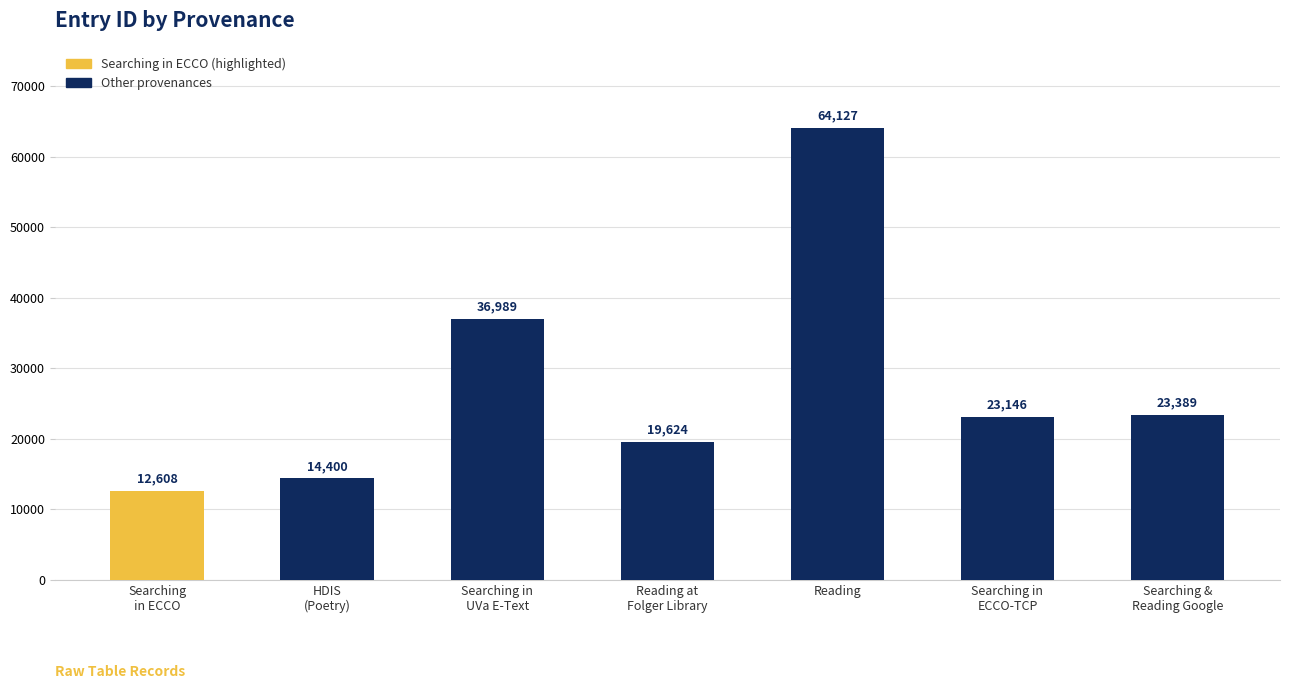

True or false: the data shows 14358 at Searching &
Reading Google.

False